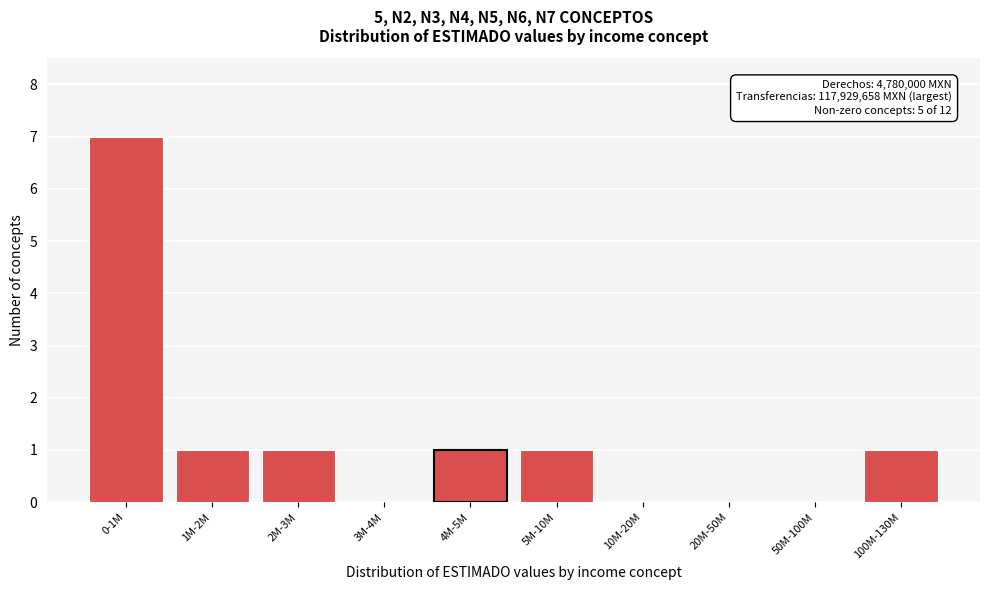

Reading right to left, list all the values displayed in this chart.

100M-130M=1	50M-100M=0	20M-50M=0	10M-20M=0	5M-10M=1	4M-5M=1	3M-4M=0	2M-3M=1	1M-2M=1	0-1M=7